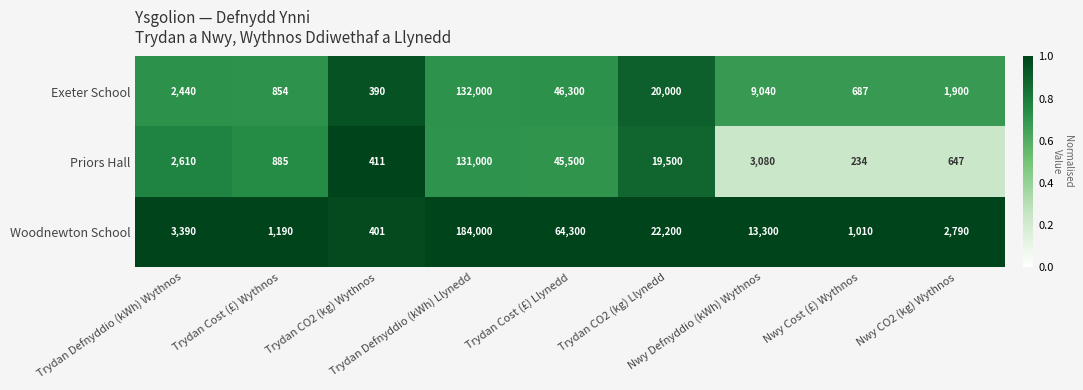

What is the difference between the maximum and second lowest values in the Exeter School series?

131313